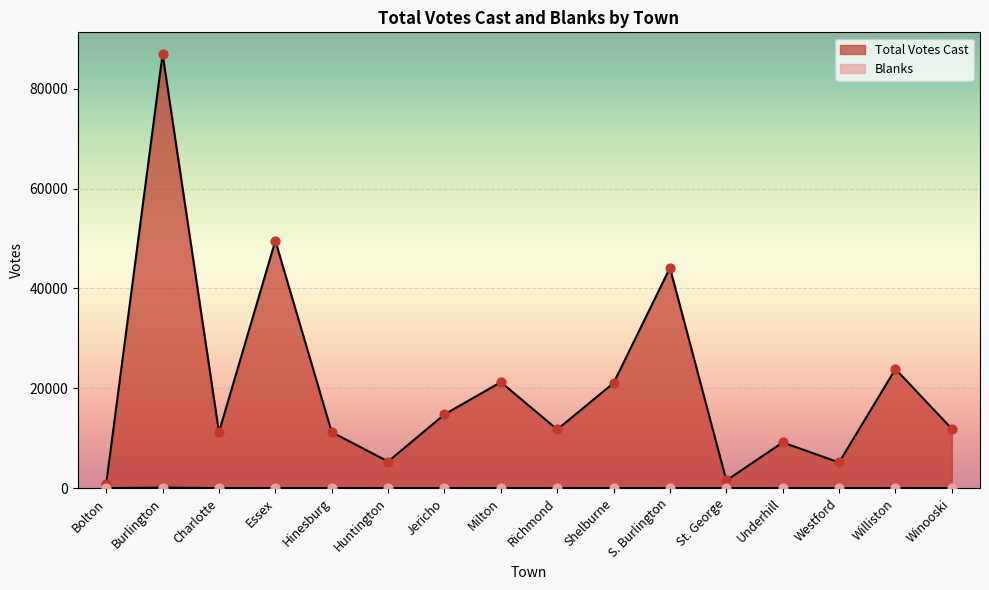

Which series reaches the maximum Y coordinate?

Total Votes Cast